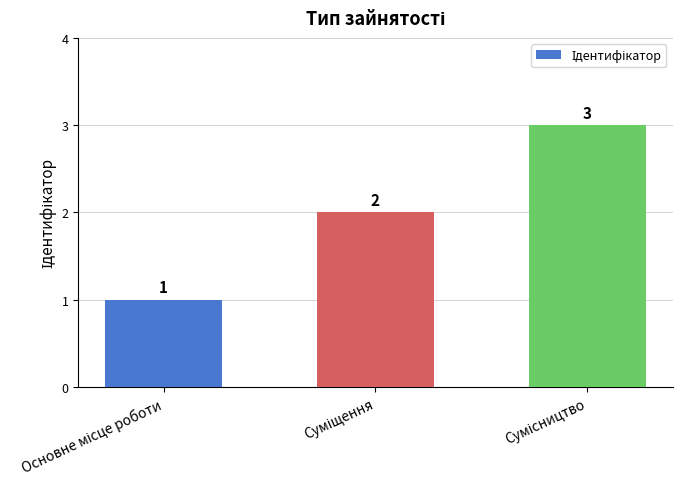

Count the values in the range 1 to 3.

3